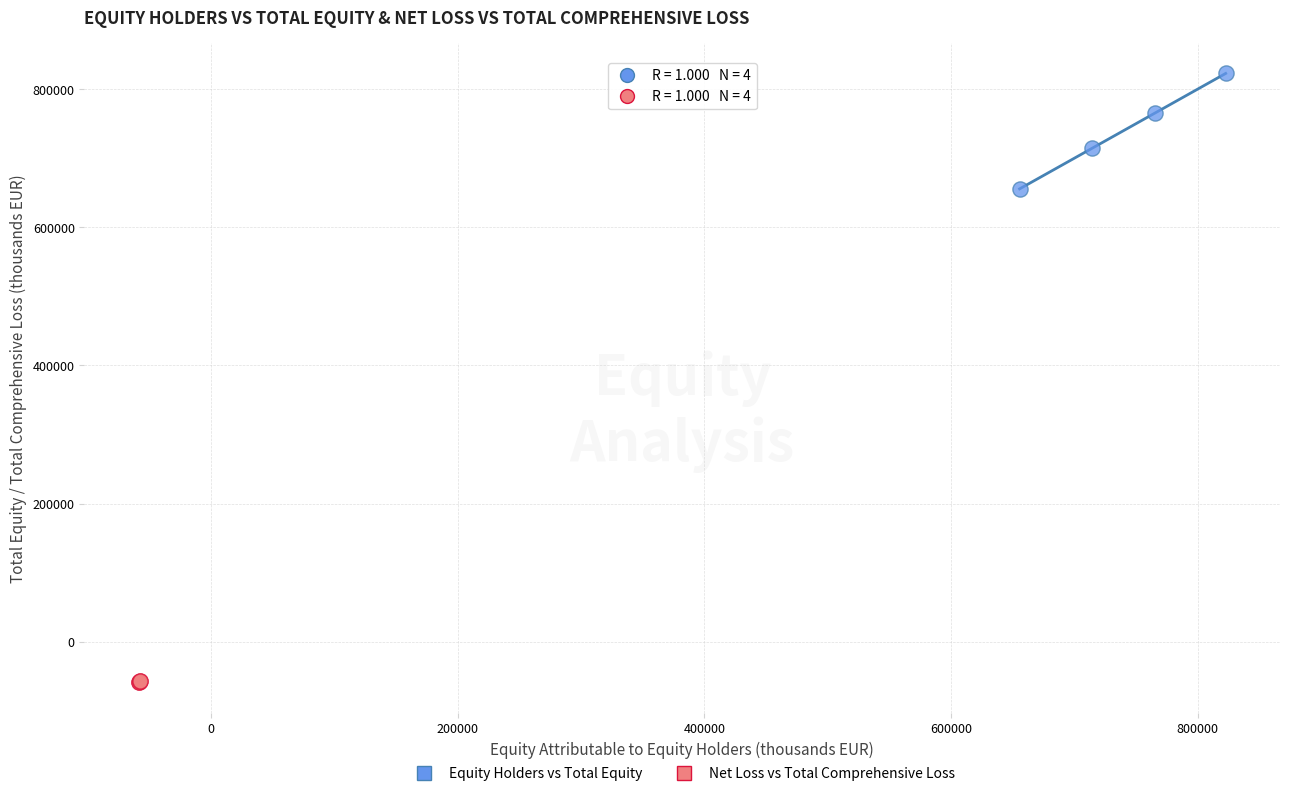

Which series reaches the maximum Y coordinate?

Equity Holders vs Total Equity